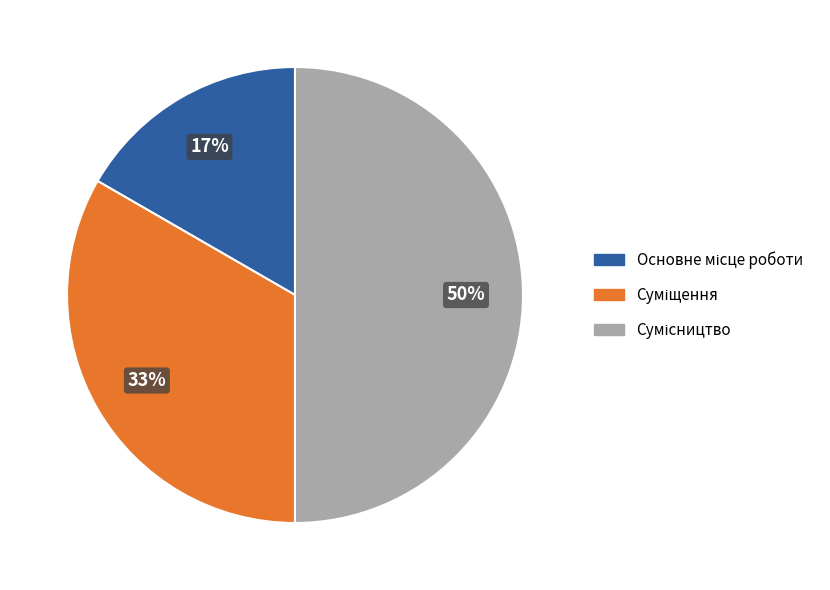

To the nearest percent, what is the difference between the largest and smallest slice percentages?

33%